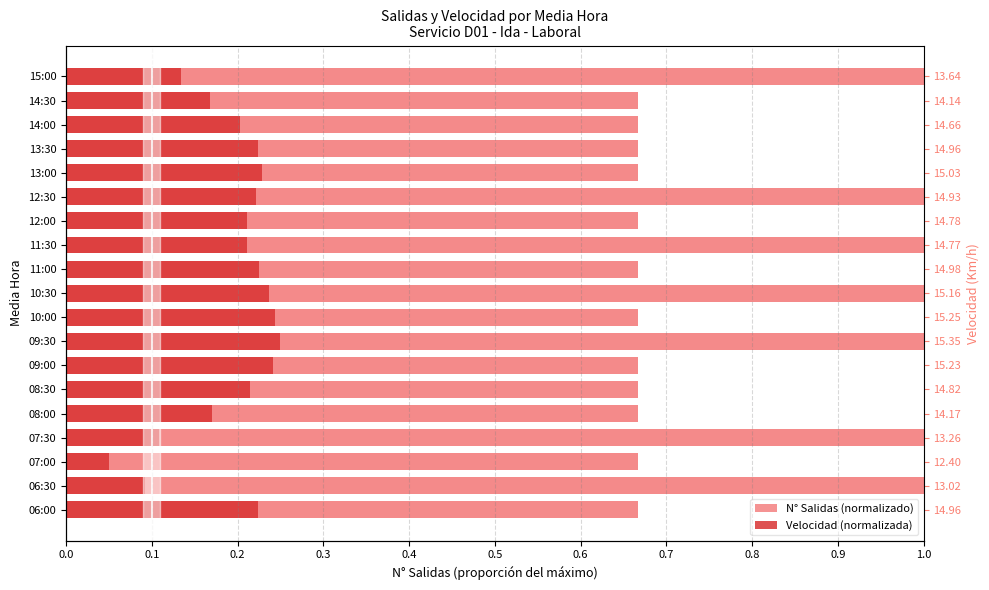

Between 07:00 and 11:30, which is larger?

11:30